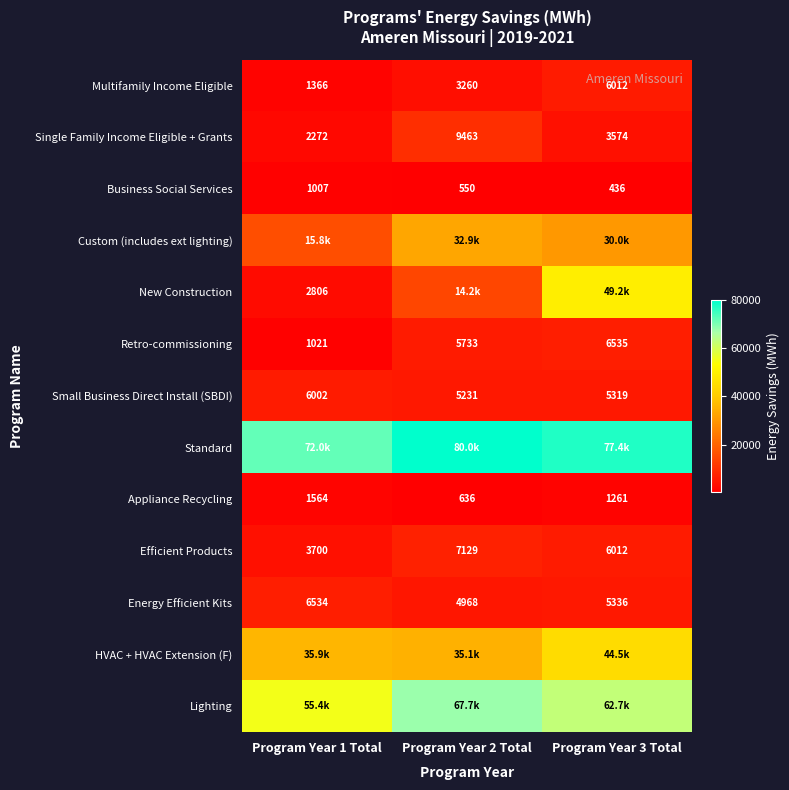

What is the highest value of the Multifamily Income Eligible series?

6012.1